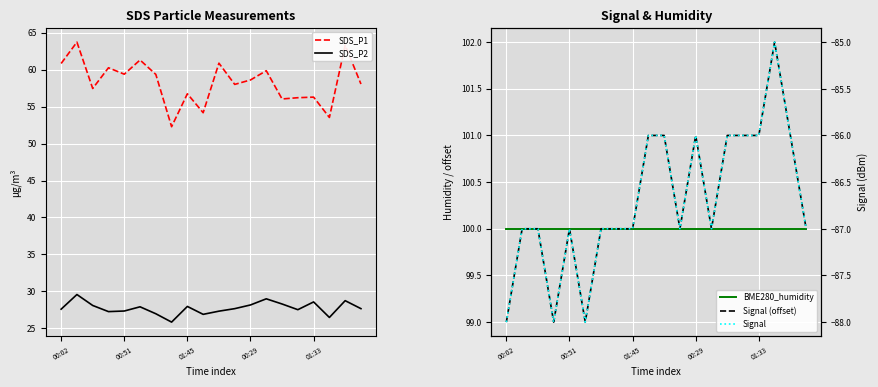

At how many categories does at least one series exceed -3?

20